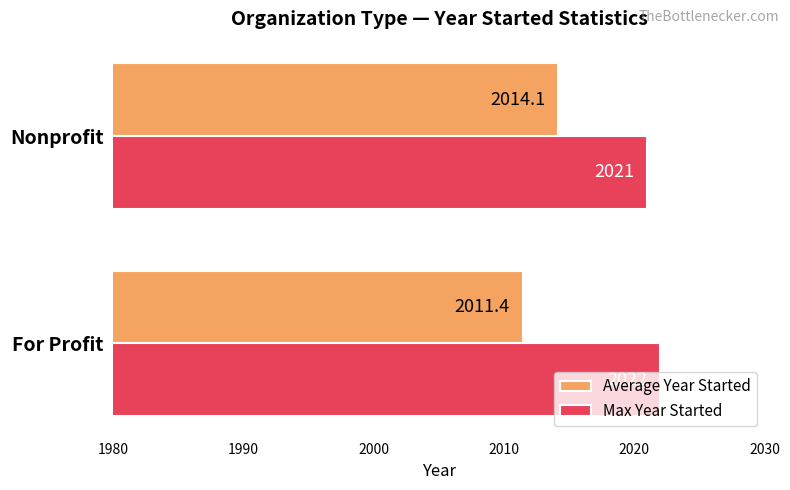

Is it true that Average Year Started equals 2011.4 at For Profit?

True